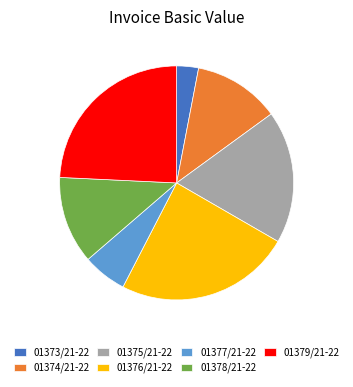

Is there any slice that represents more than half of the pie?

No